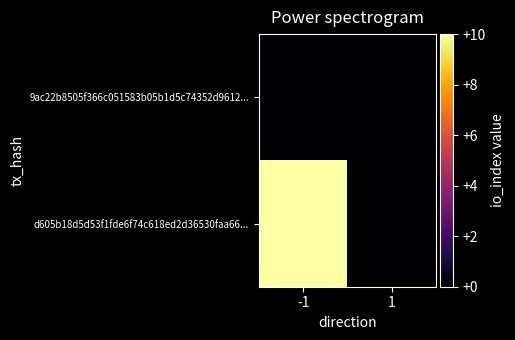

List the series in order of their overall mean, highest first.

d605b18d5d53f1fde6f74c618ed2d36530faa66..., 9ac22b8505f366c051583b05b1d5c74352d9612...